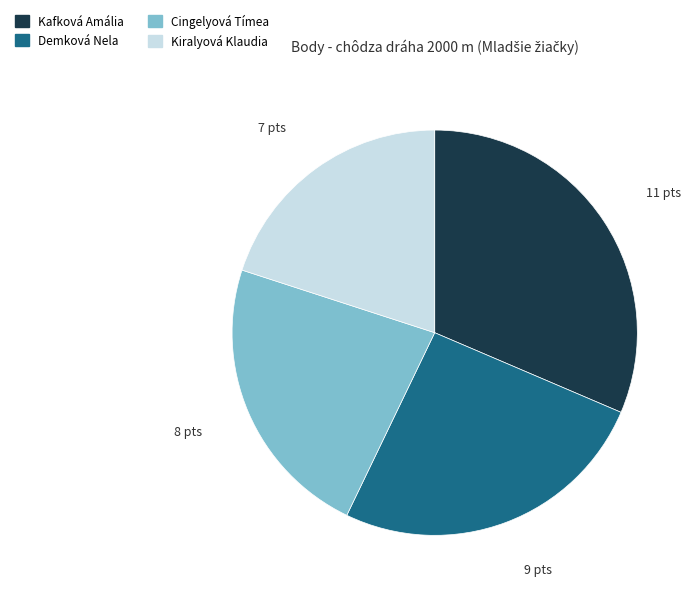

Is it true that Kafková Amália is 44% of the pie?

False